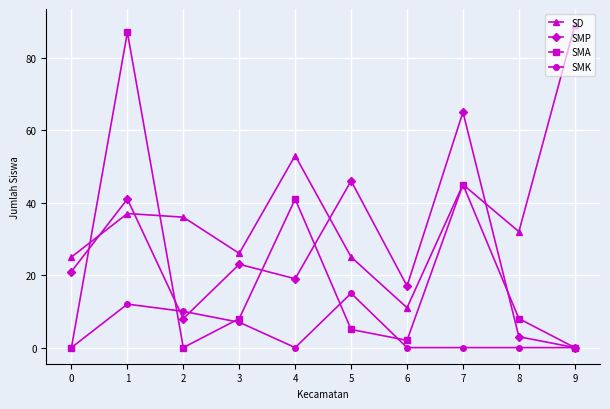

Which series ends up on top after the final intersection of SMA and SD?

SD